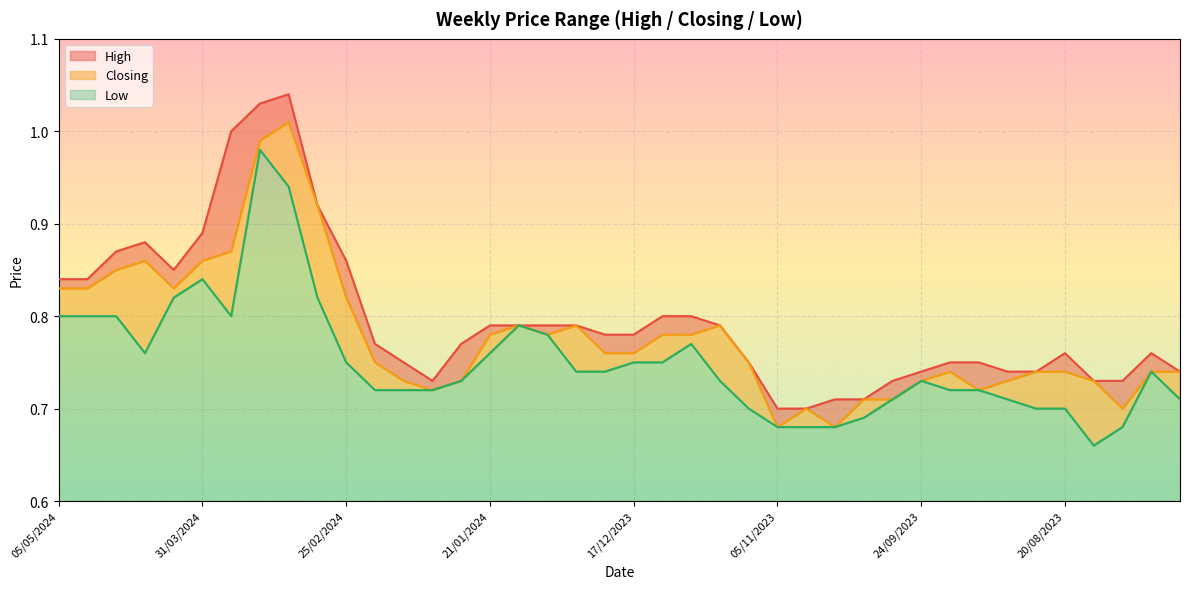

What position from the left is 07/04/2024?

5